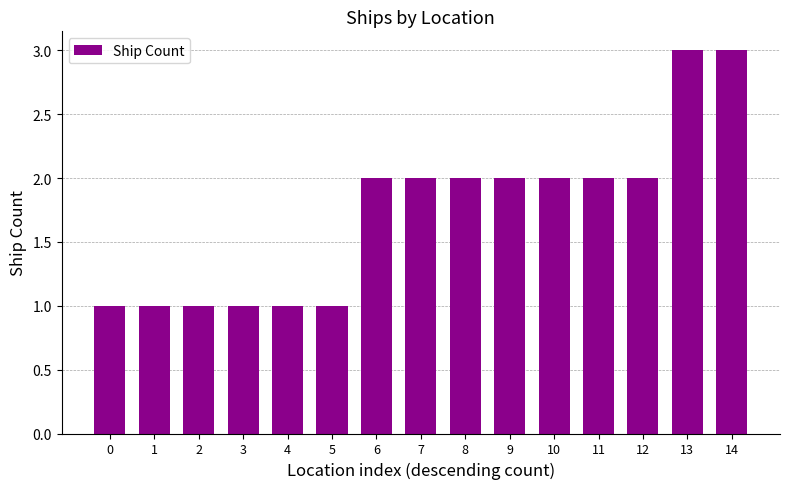

True or false: the data shows 0 at 1.

False